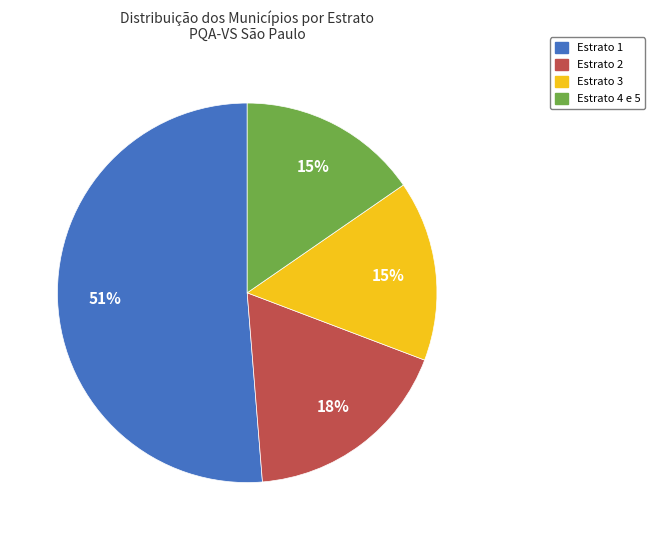

Is there any slice that represents more than half of the pie?

Yes